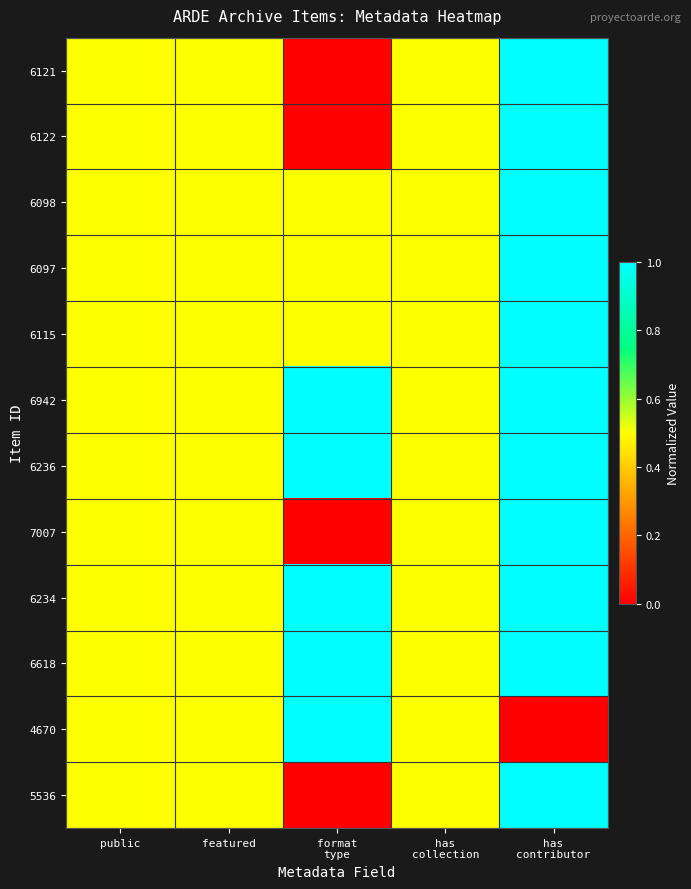

Reading left to right, list all the values displayed in this chart.

6121: public=0.5	featured=0.5	format
type=0.0	has
collection=0.5	has
contributor=1.0
6122: public=0.5	featured=0.5	format
type=0.0	has
collection=0.5	has
contributor=1.0
6098: public=0.5	featured=0.5	format
type=0.5	has
collection=0.5	has
contributor=1.0
6097: public=0.5	featured=0.5	format
type=0.5	has
collection=0.5	has
contributor=1.0
6115: public=0.5	featured=0.5	format
type=0.5	has
collection=0.5	has
contributor=1.0
6942: public=0.5	featured=0.5	format
type=1.0	has
collection=0.5	has
contributor=1.0
6236: public=0.5	featured=0.5	format
type=1.0	has
collection=0.5	has
contributor=1.0
7007: public=0.5	featured=0.5	format
type=0.0	has
collection=0.5	has
contributor=1.0
6234: public=0.5	featured=0.5	format
type=1.0	has
collection=0.5	has
contributor=1.0
6618: public=0.5	featured=0.5	format
type=1.0	has
collection=0.5	has
contributor=1.0
4670: public=0.5	featured=0.5	format
type=1.0	has
collection=0.5	has
contributor=0.0
5536: public=0.5	featured=0.5	format
type=0.0	has
collection=0.5	has
contributor=1.0